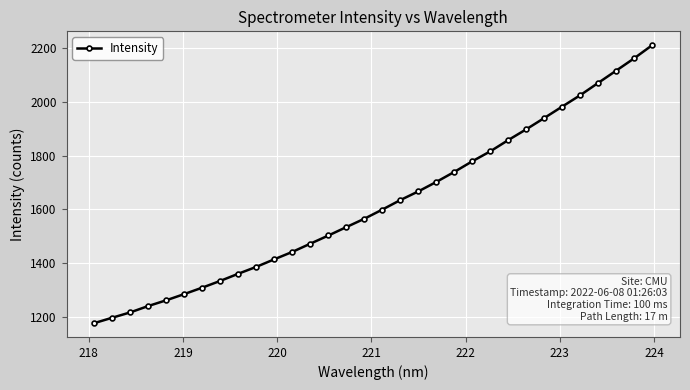

What is the difference between the maximum and minimum values?

1035.1